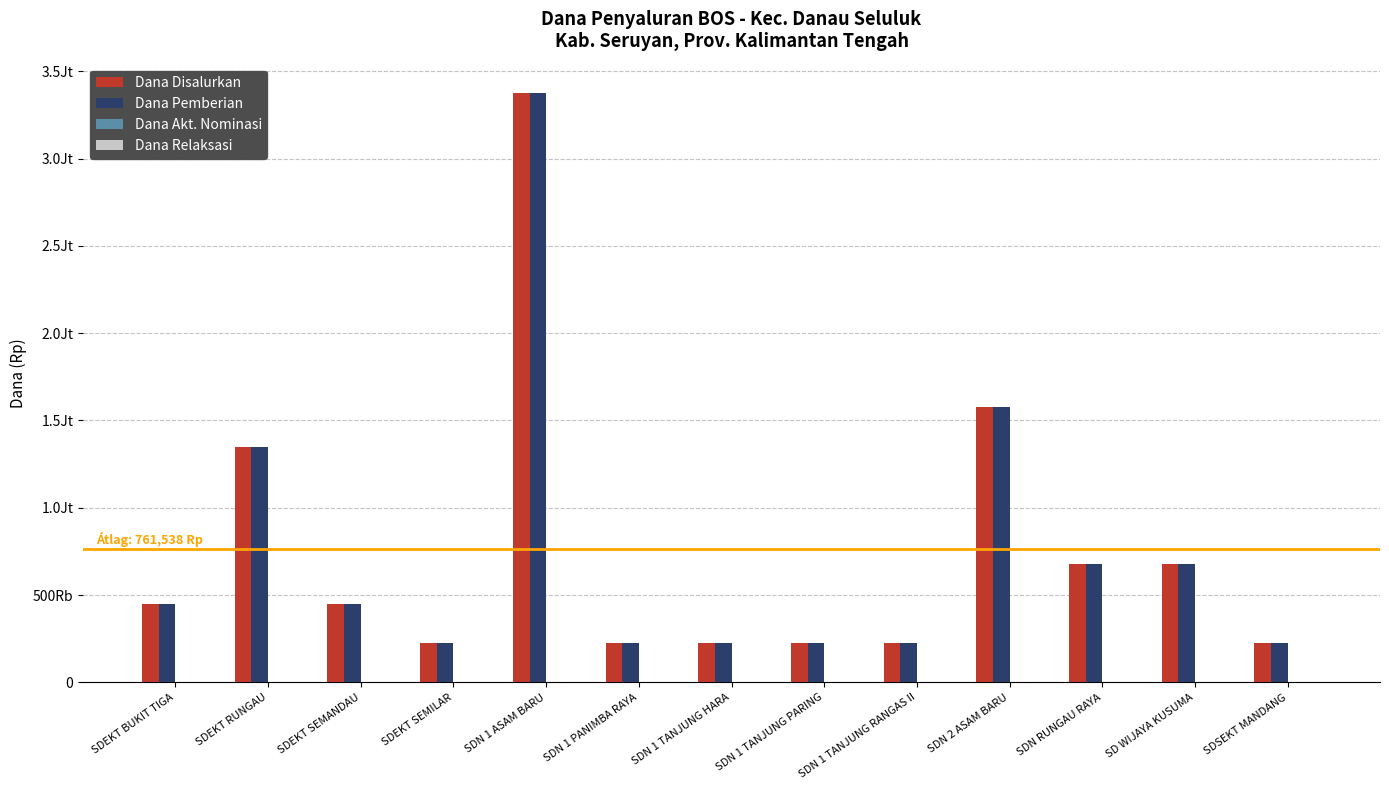

Which has a higher value, SDN 1 PANIMBA RAYA or SDN 1 ASAM BARU?

SDN 1 ASAM BARU